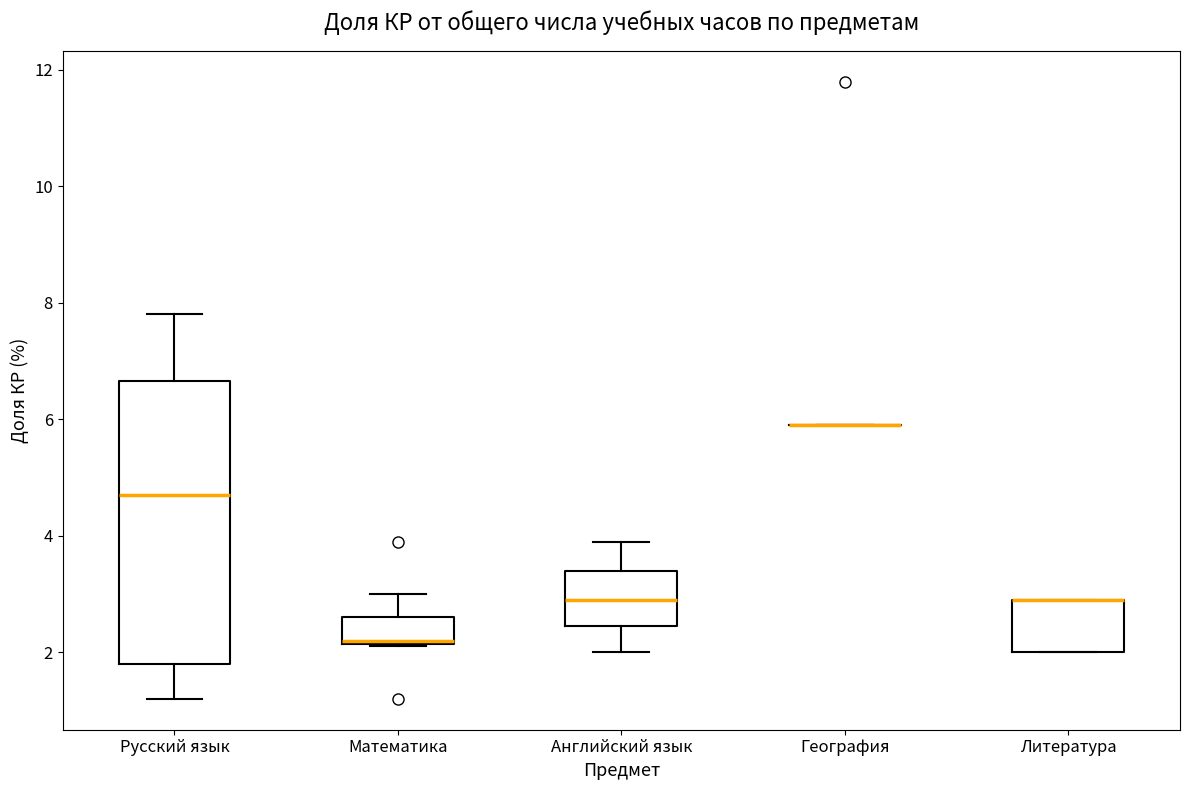

Reading left to right, transcribe this box plot: for each box, give where its median line is, the range the box spans, and where its two whiskers end, as read against the y-axis. The values are not printed on the chart, so give them approximately, as read against the axis.

Русский язык: median 4.8, box 1.8 to 6.6, whiskers 1.2 to 7.8
Математика: median 2.2, box 2.2 to 2.6, whiskers 2.2 to 3.0
Английский язык: median 3.0, box 2.4 to 3.4, whiskers 2.0 to 4.0
География: box collapsed to a line at 6.0, whiskers 6.0 to 6.0
Литература: median 3.0 (drawn on the box's upper edge), box 2.0 to 3.0, whiskers 2.0 to 3.0